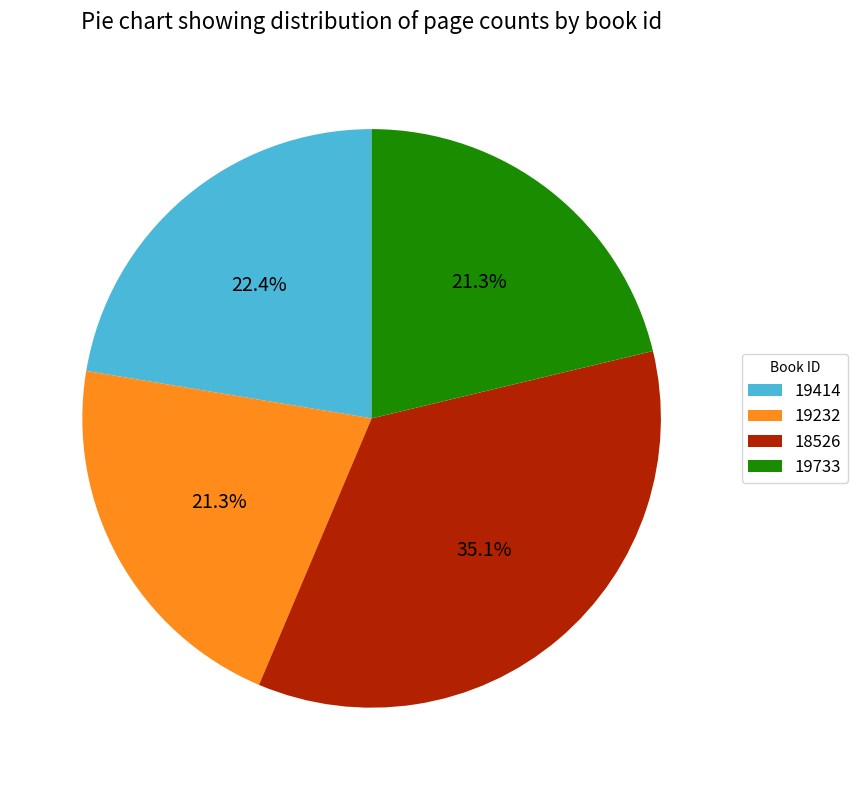

The 19232 slice represents 28% of the pie. True or false?

False